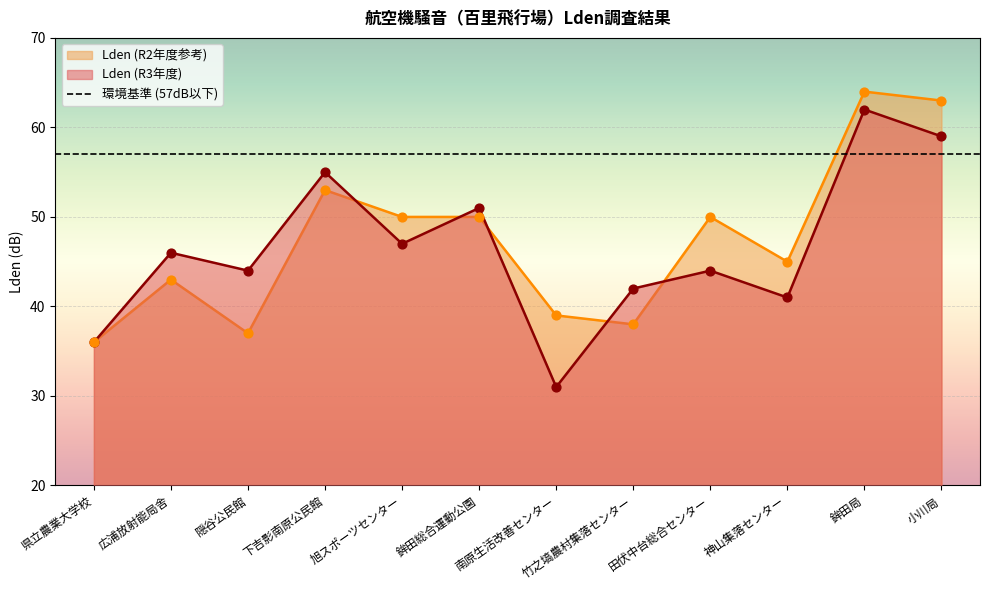

What are all the series names shown in the legend?

Lden (R3年度), Lden (R2年度参考)